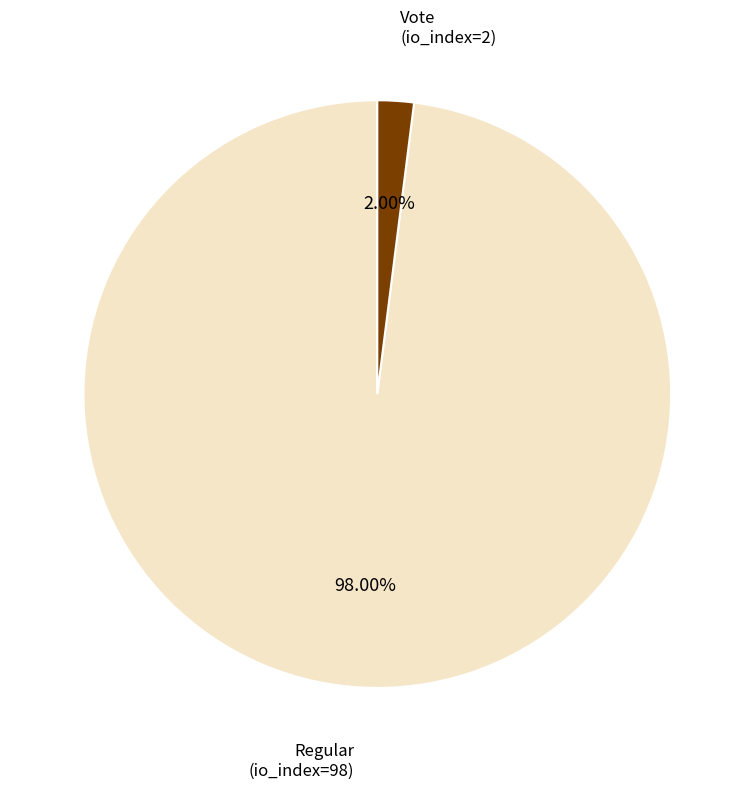

Combined, do Regular (io_index=98) and Vote (io_index=2) account for over 50%?

Yes